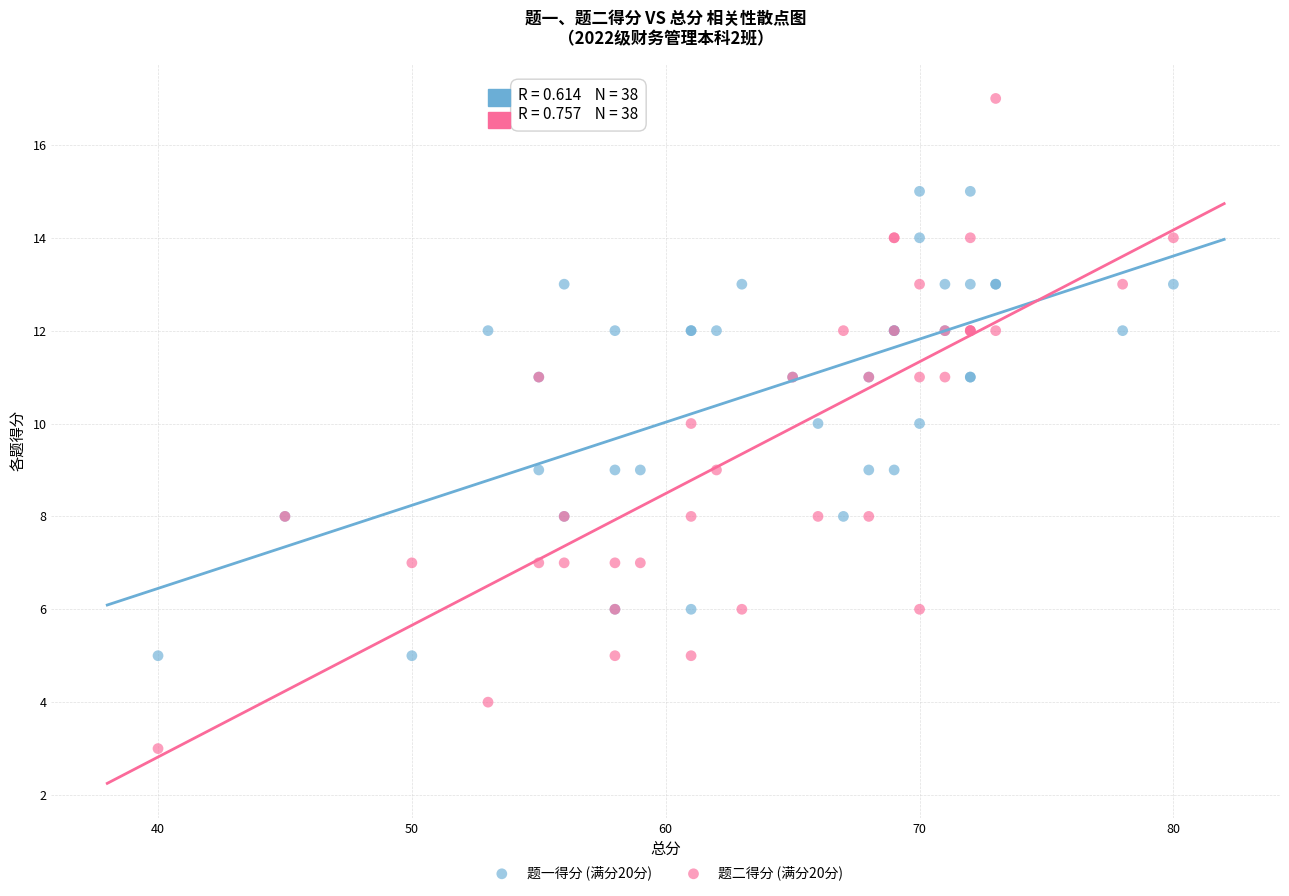

What are all the series names shown in the legend?

题一得分 (满分20分), 题二得分 (满分20分)